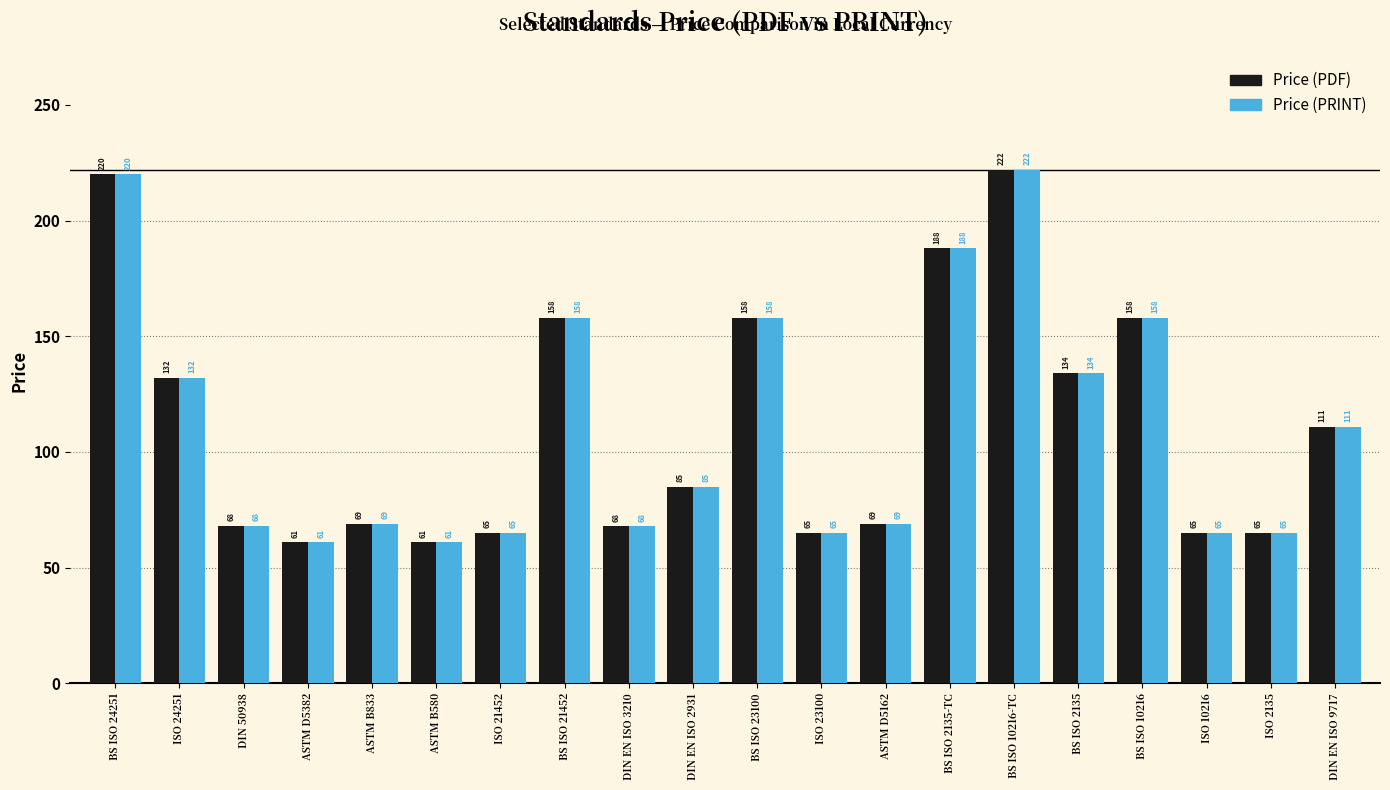

Are the bars horizontal?

No